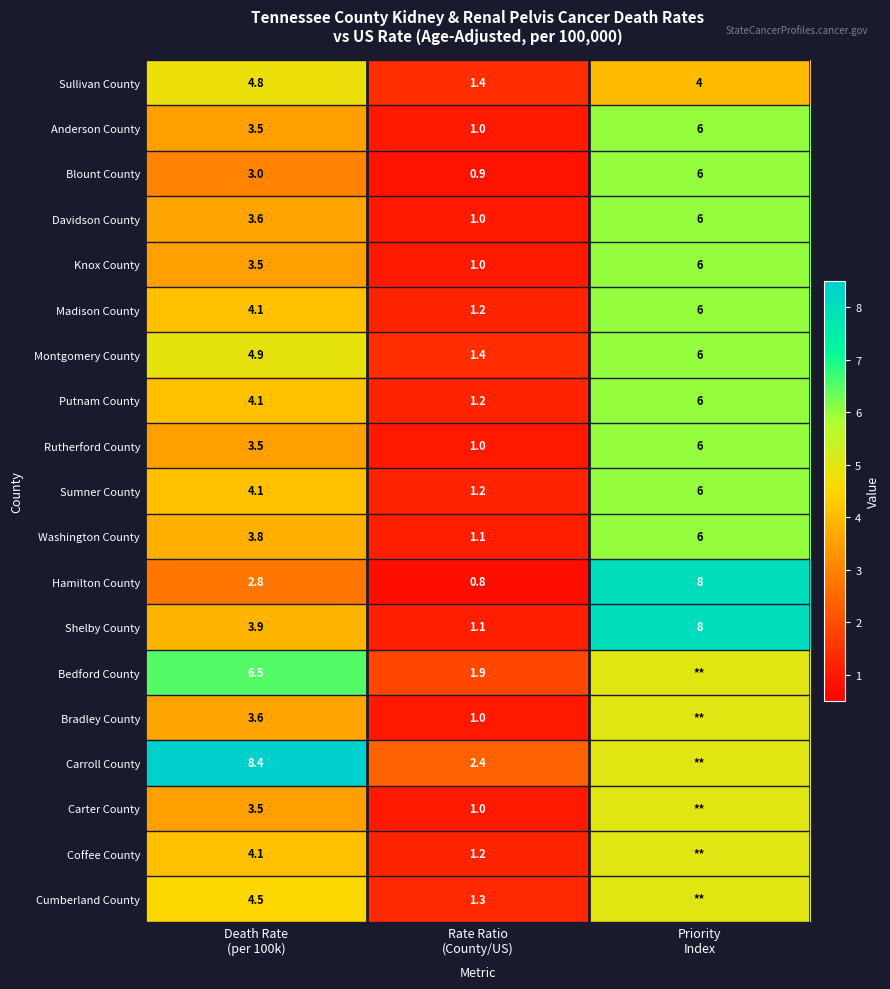

How many data points does each series have?

3